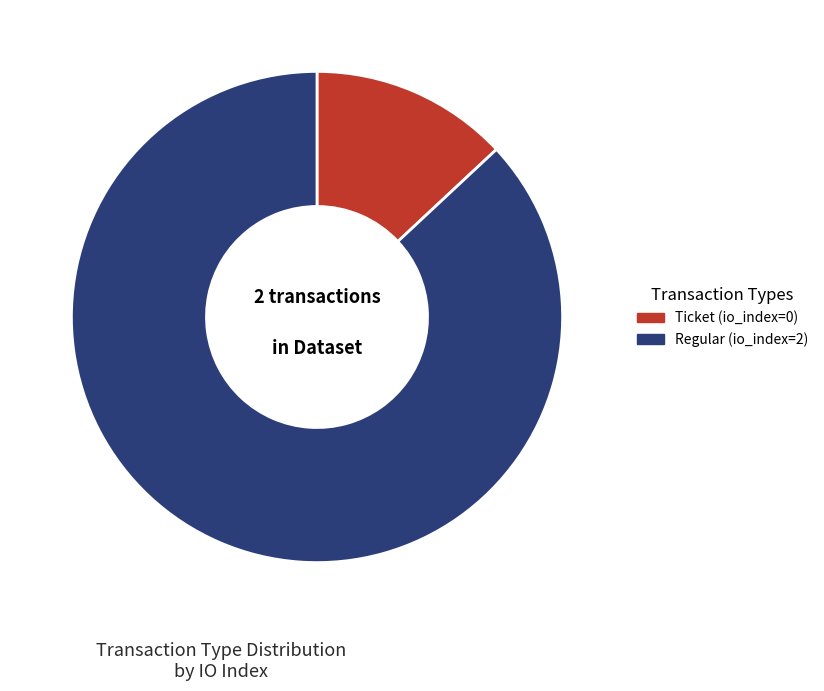

Between Ticket (io_index=0) and Regular (io_index=2), which is larger?

Regular (io_index=2)